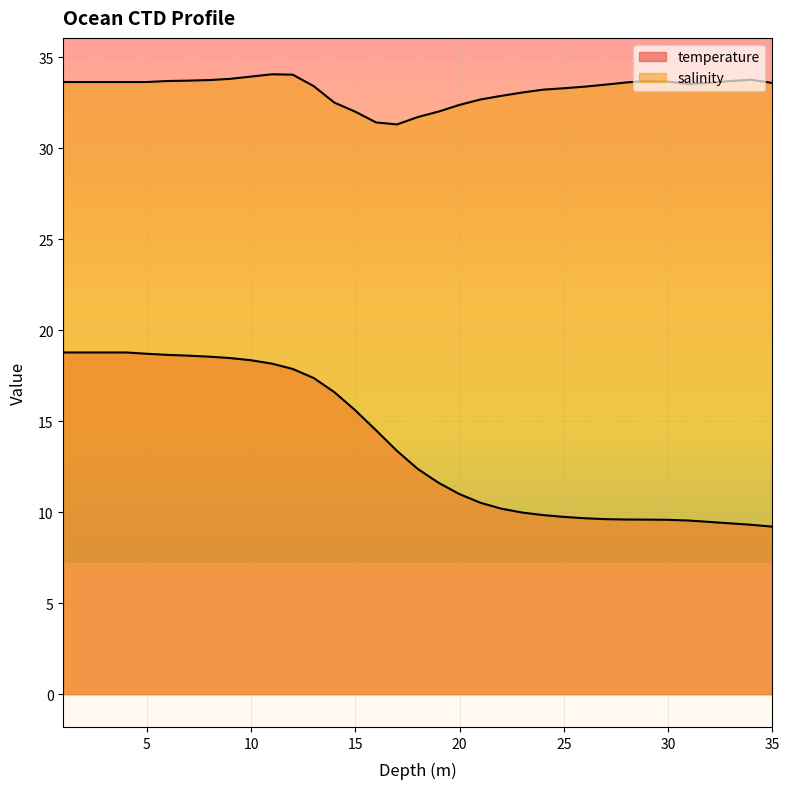

List the labels in order of salinity value, smallest first.

17.0, 16.0, 18.0, 15.0, 19.0, 20.0, 14.0, 21.0, 22.0, 23.0, 24.0, 25.0, 26.0, 13.0, 27.0, 31.0, 35.0, 32.0, 28.0, 5.0, 1.0, 2.0, 3.0, 4.0, 30.0, 6.0, 33.0, 29.0, 7.0, 8.0, 34.0, 9.0, 10.0, 12.0, 11.0